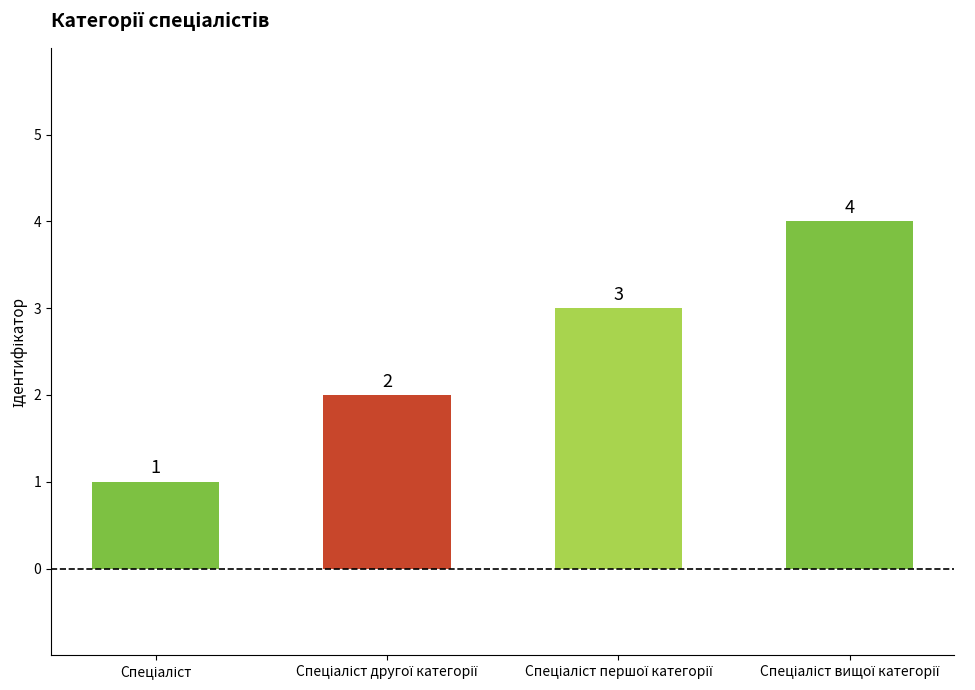

What is the greatest value displayed?

4